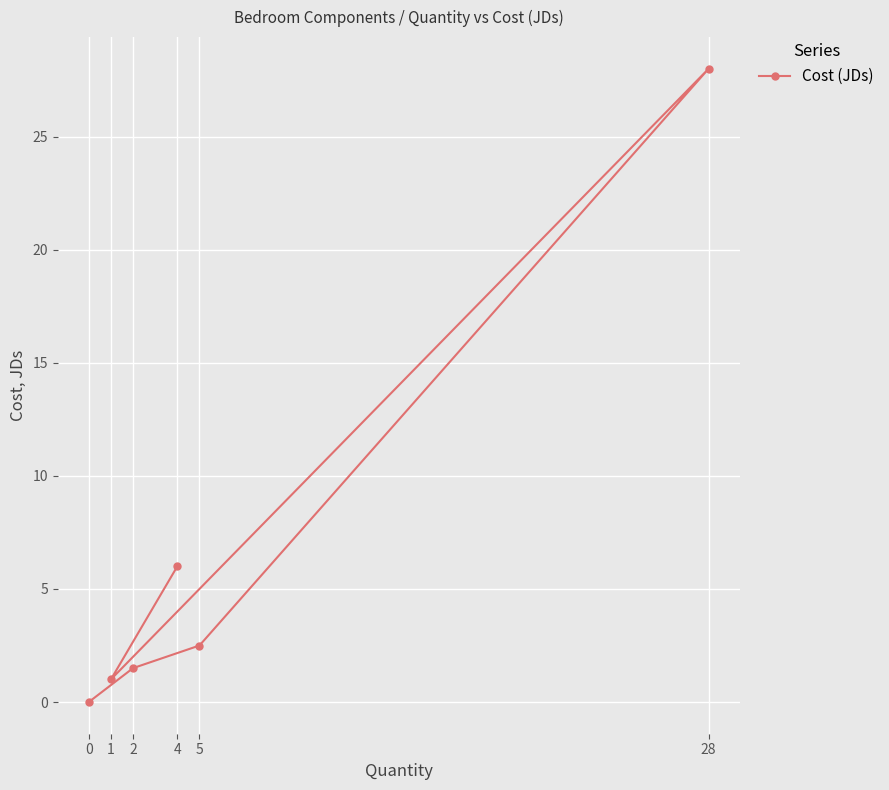

How many categories are shown in the chart?

6